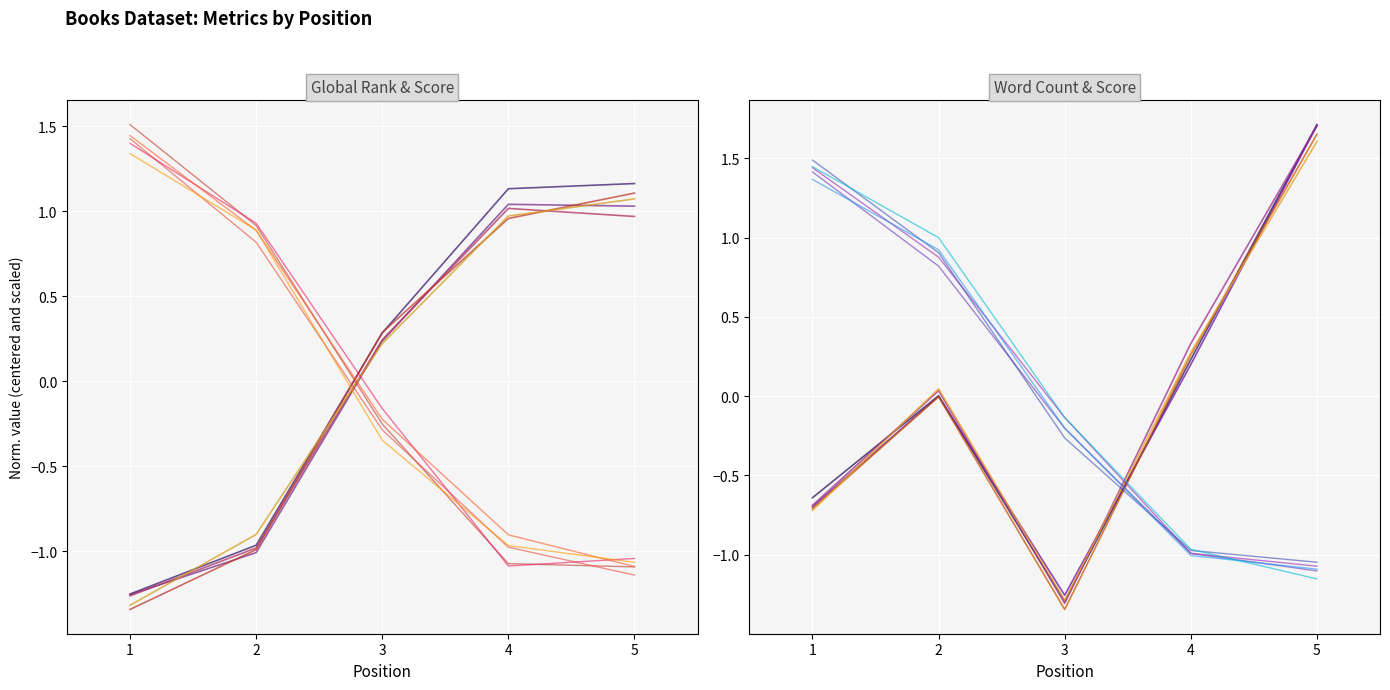

Is it true that Global Score equals 0.9 at 1?

False